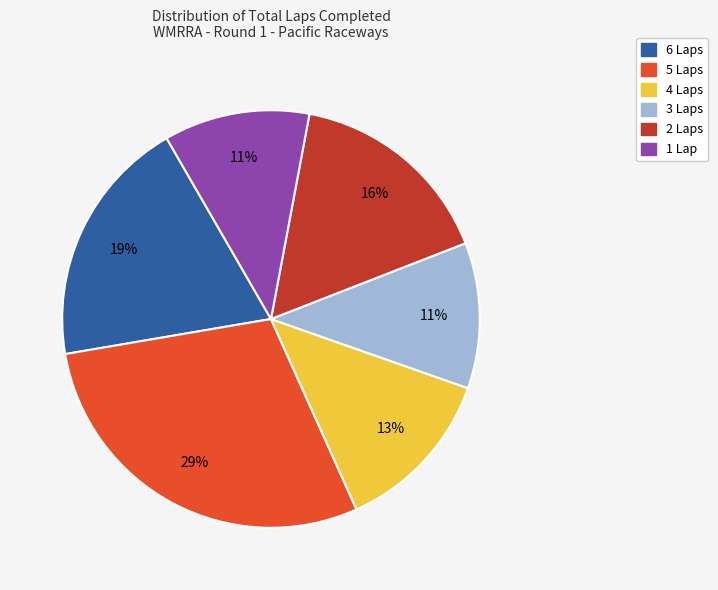

Is 5 Laps the majority of the pie?

No